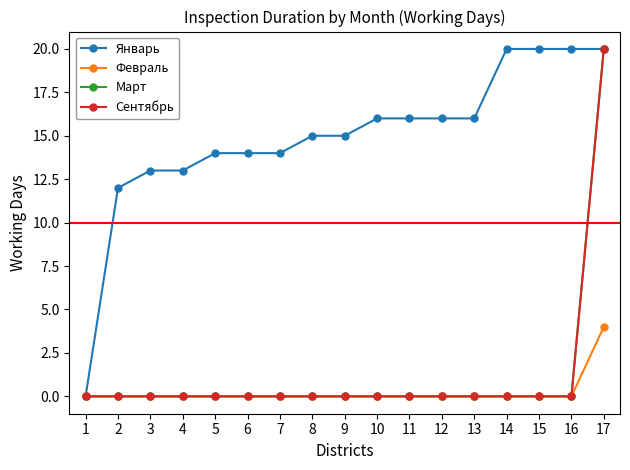

Which label corresponds to the smallest value in the chart?

1